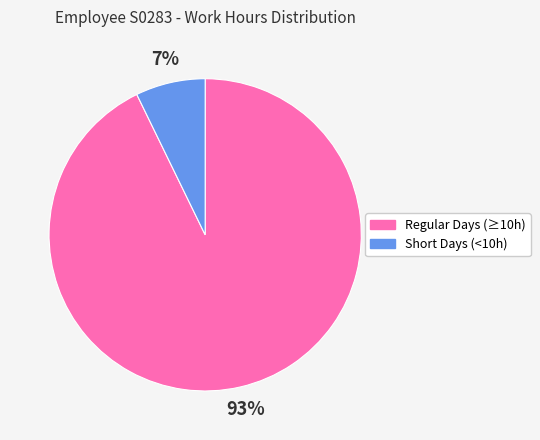

Is Short Days (<10h) the majority of the pie?

No